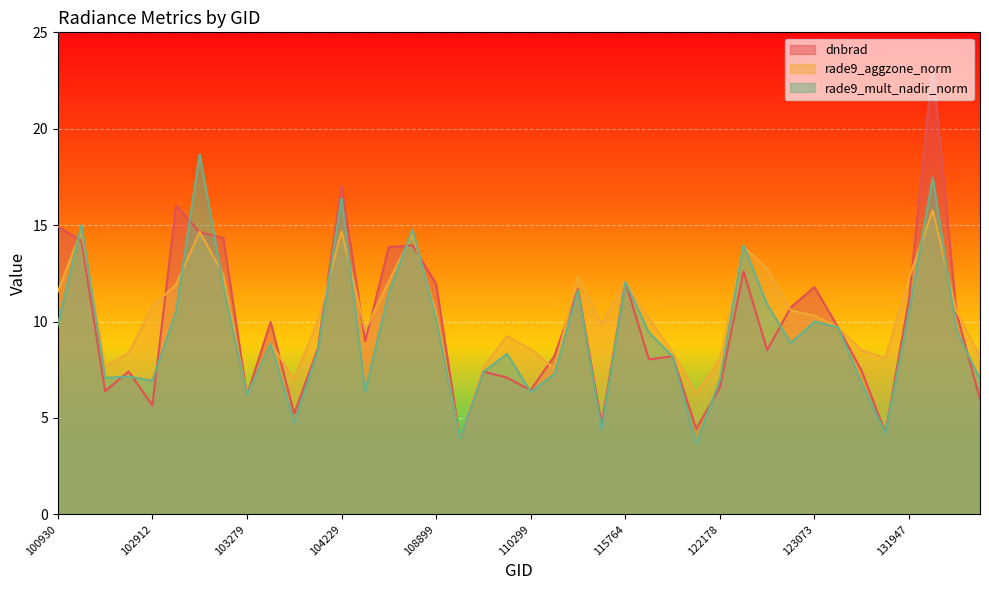

Reading left to right, what are all the values shown in this chart?

dnbrad: 14.9	14.2	6.4	7.4	5.7	16.0	14.6	14.3	6.2	10.0	5.2	8.6	17.0	9.0	13.9	14.0	12.0	3.9	7.4	7.1	6.4	8.2	11.7	4.7	12.1	8.0	8.2	4.4	6.6	12.6	8.5	10.7	11.8	9.7	7.4	4.2	11.2	23.3	10.5	6.0
rade9_aggzone_norm: 11.5	14.7	7.7	8.4	10.8	11.9	14.7	12.4	6.2	8.9	7.0	10.0	14.7	9.6	12.1	14.5	10.4	3.9	7.6	9.2	8.6	7.6	12.4	9.9	12.1	10.2	8.4	6.3	8.0	13.9	12.7	10.6	10.3	9.7	8.5	8.1	12.2	15.8	10.5	8.2
rade9_mult_nadir_norm: 9.8	15.0	7.1	7.1	6.9	10.5	18.7	11.9	6.2	8.8	4.8	8.5	16.4	6.4	11.5	14.8	10.1	3.9	7.4	8.3	6.3	7.3	11.6	4.4	12.0	9.4	8.2	3.7	7.0	14.0	10.9	8.9	10.0	9.7	6.8	4.2	10.5	17.5	9.5	7.0